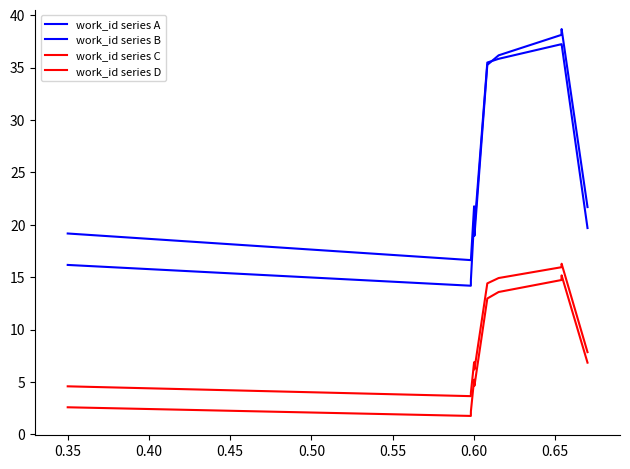

How many lines are shown in the chart?

4